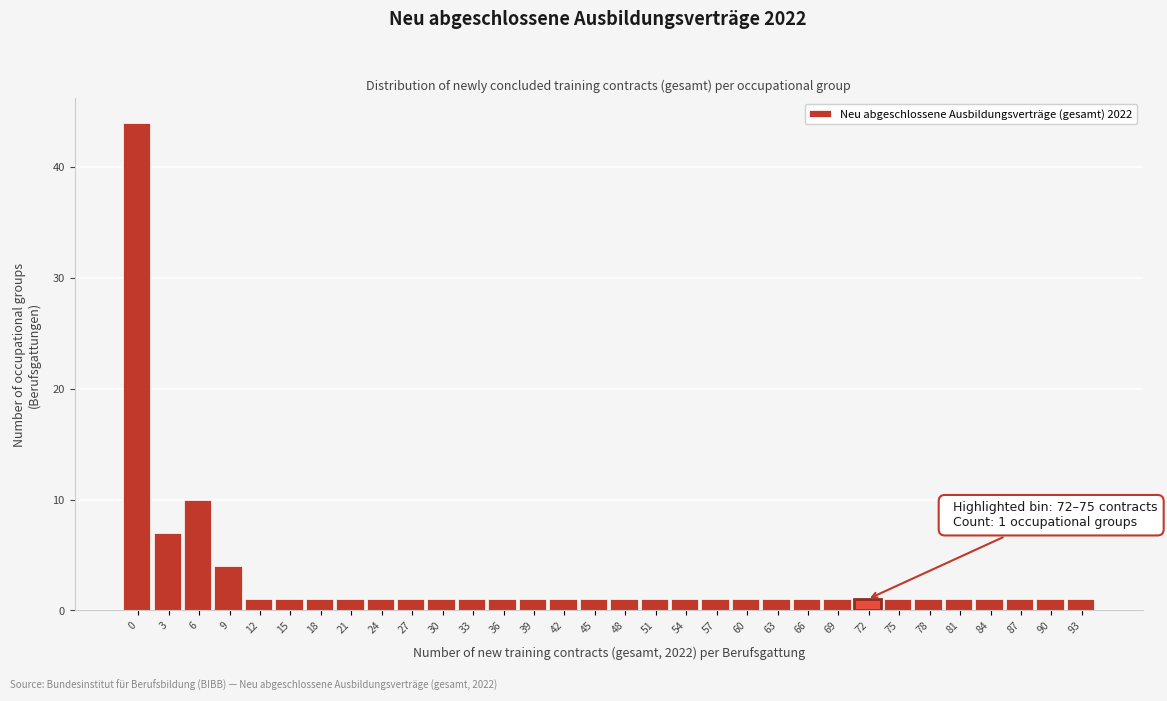

What is the value of the 27th bar from the left?

1